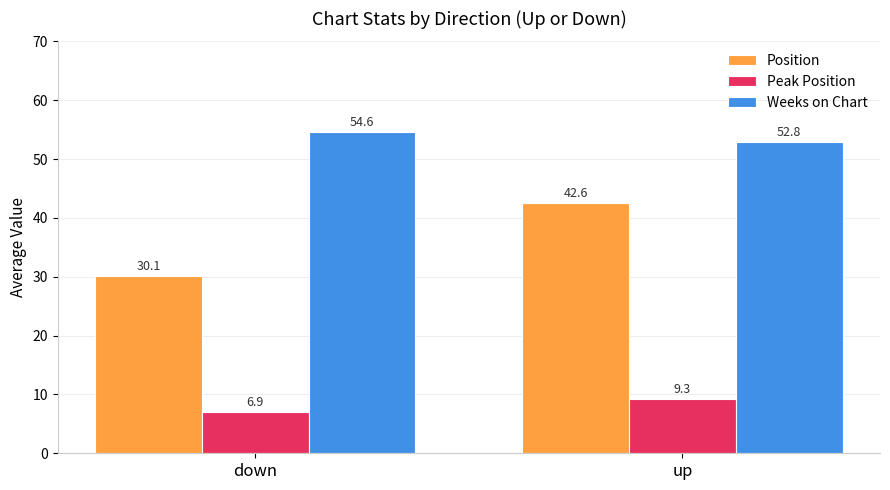

Read the Peak Position value at up.

9.3